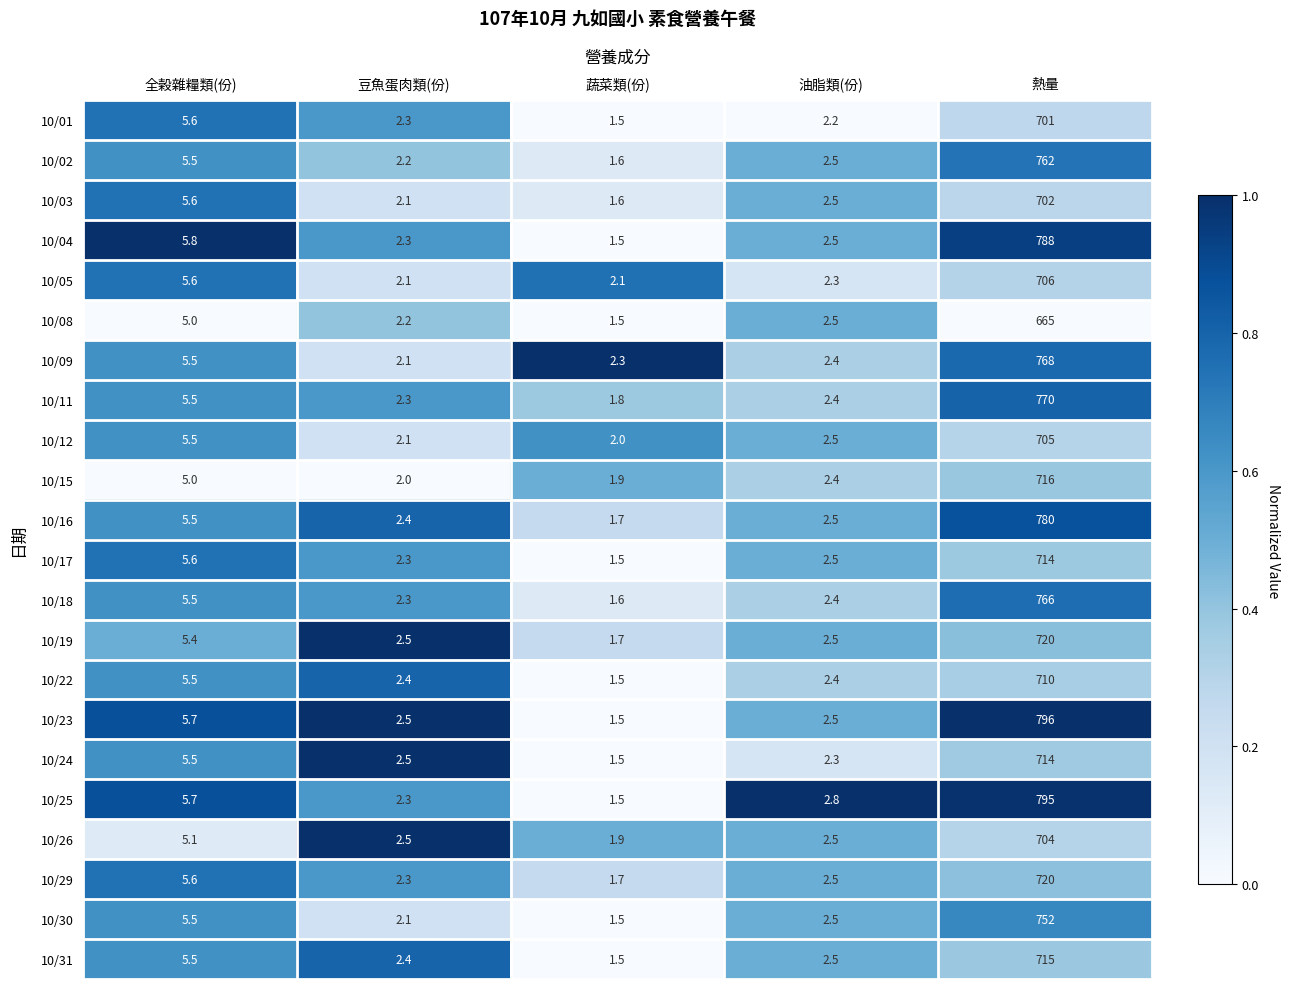

What is the difference between the maximum and minimum values in the 10/12 series?

703.0